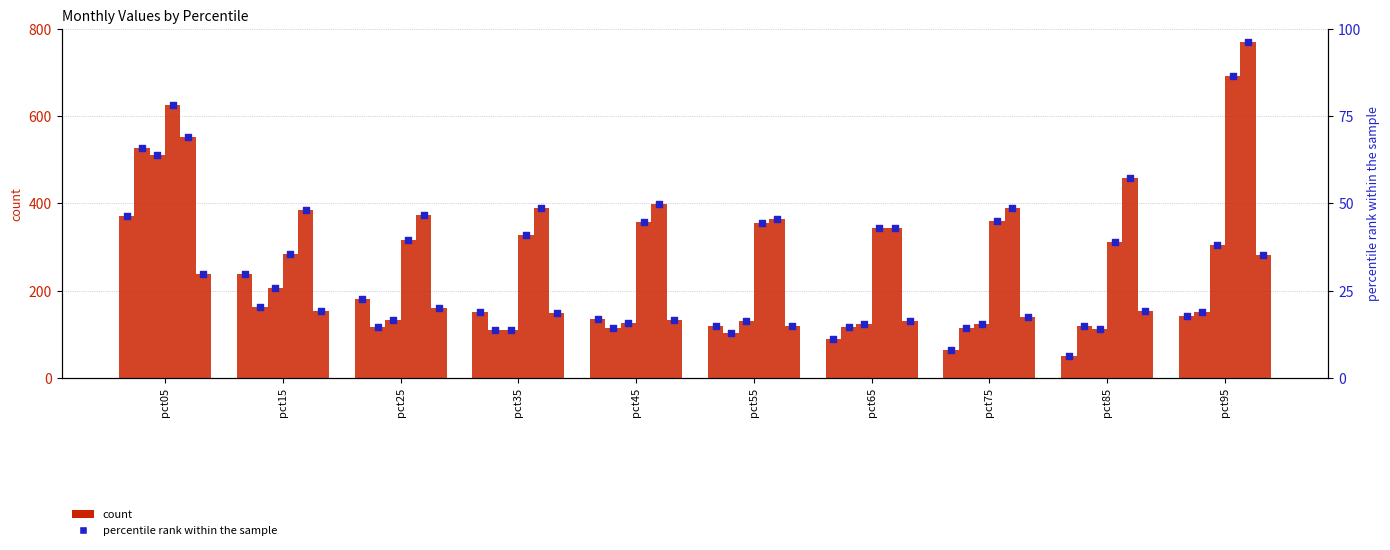

Is the value of Jun at pct95 greater than the value of Mar at pct15?

Yes